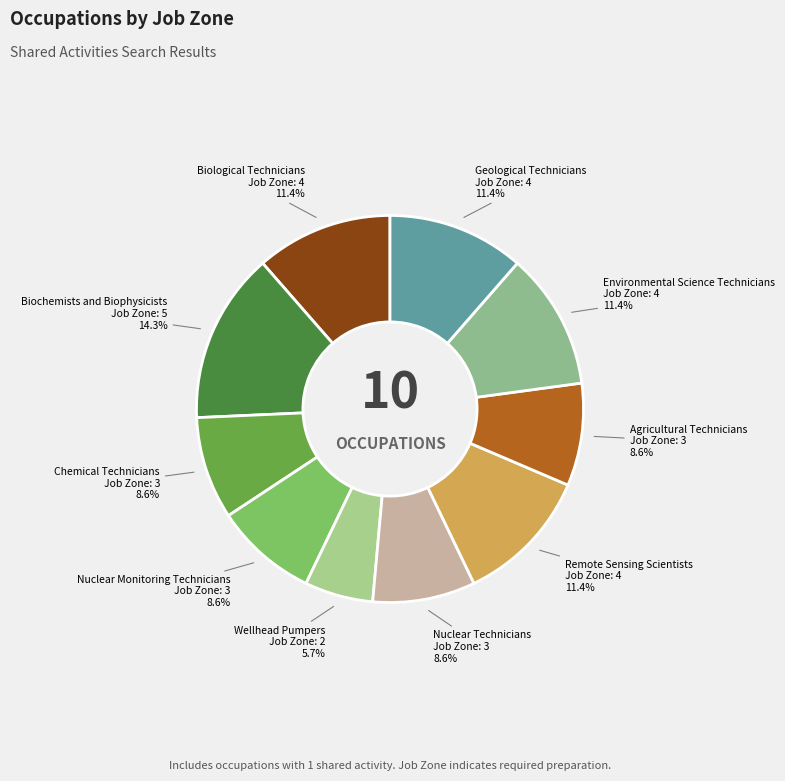

Approximately how many times larger is the value at Wellhead Pumpers compared to Chemical Technicians?

0.7